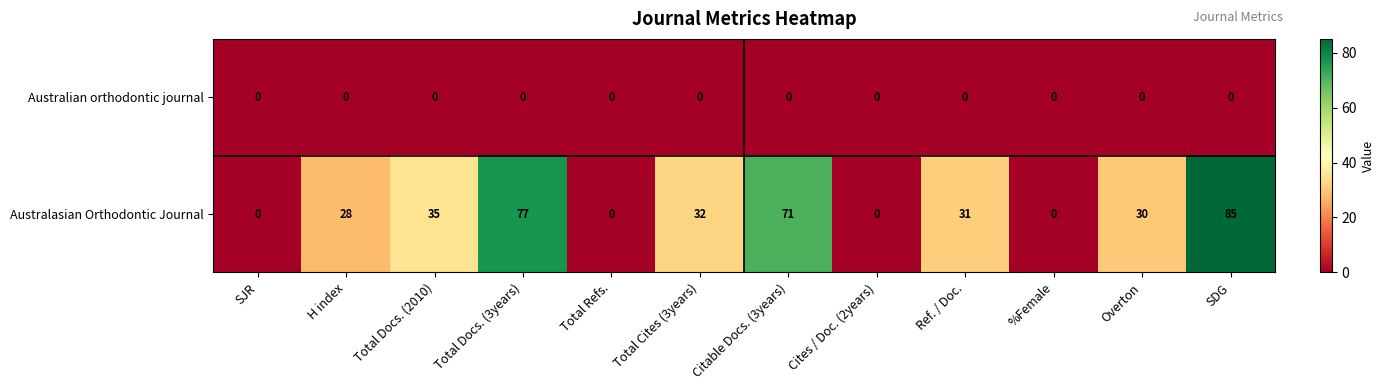

The value of Australasian Orthodontic Journal at Overton is 30. True or false?

True